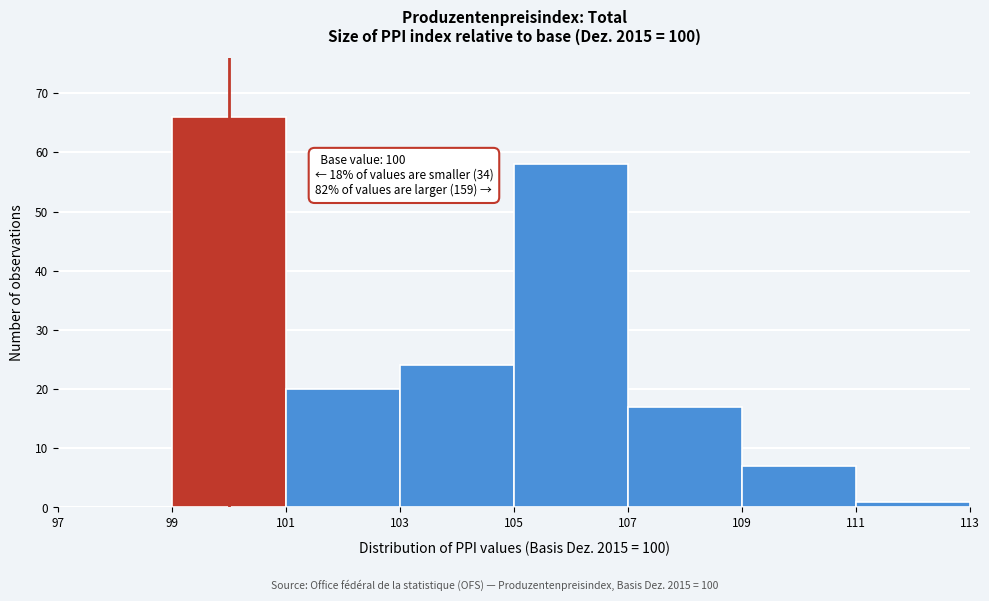

Over which range of the x-axis is the bar tallest?

99 to 101